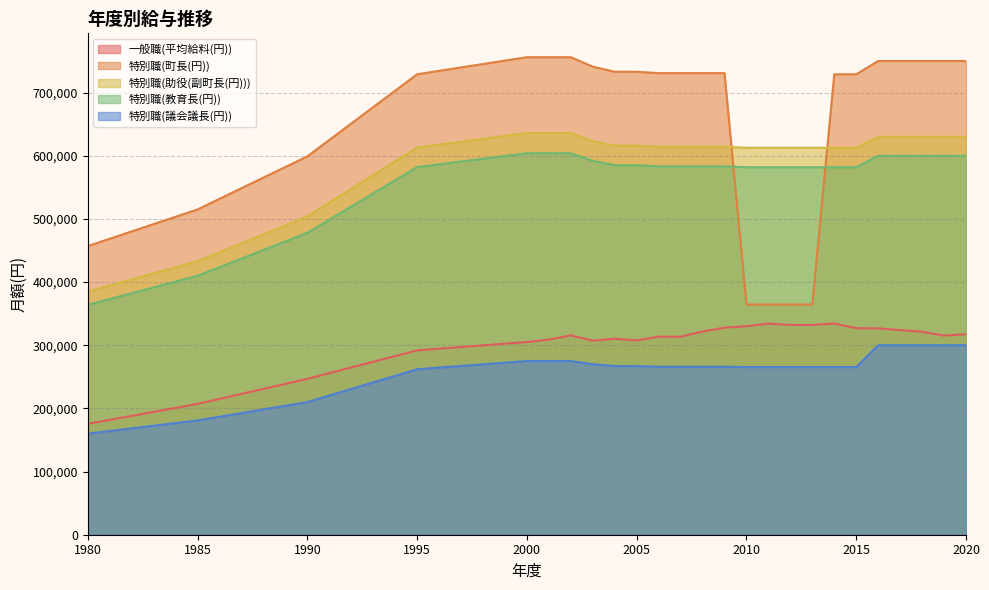

After their last crossing, which series has the higher values: 特別職(町長(円)) or 特別職(教育長(円))?

特別職(町長(円))